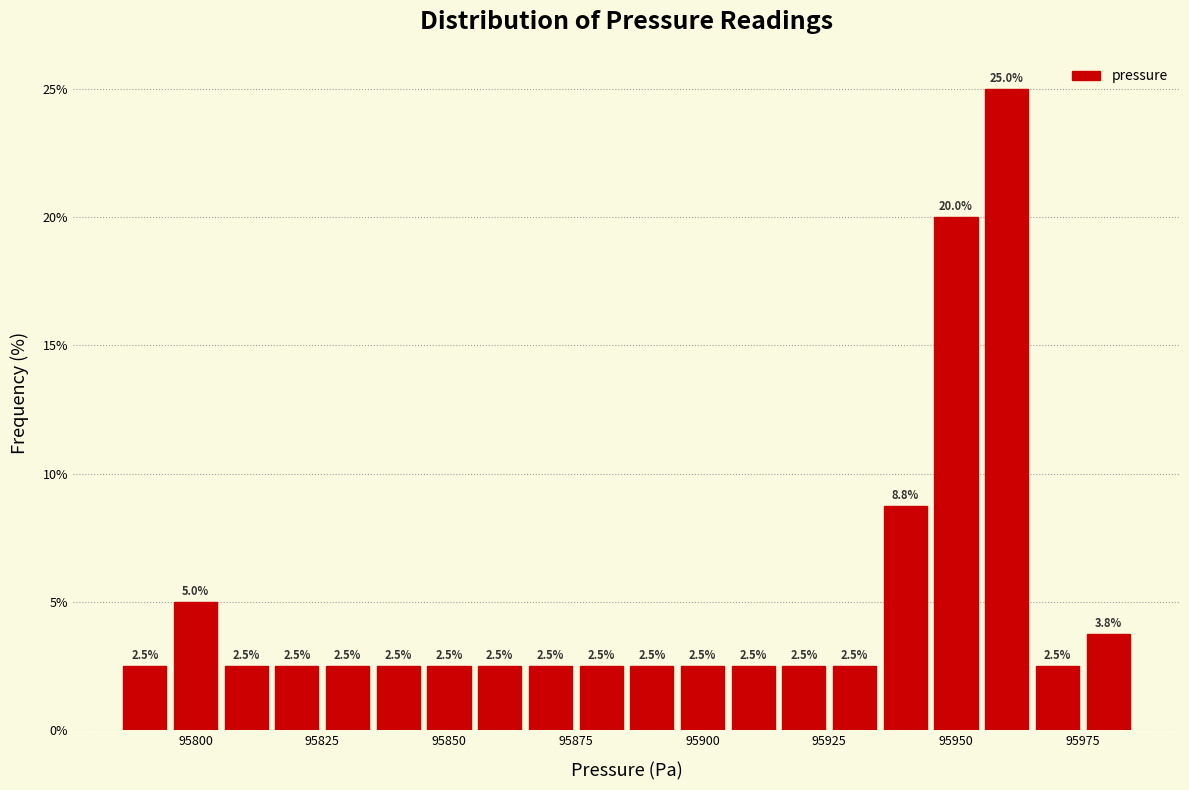

Around what value on the x-axis is the tallest bar? Give the approximate position of its centre, as read against the axis.

95960